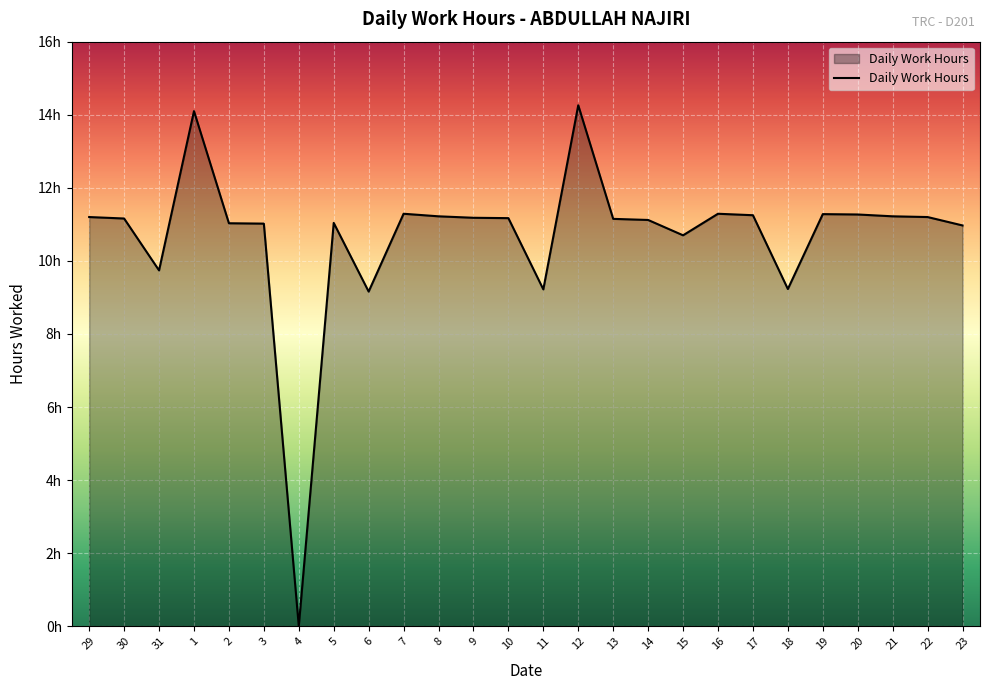

At which label does the data first exceed 11?

29